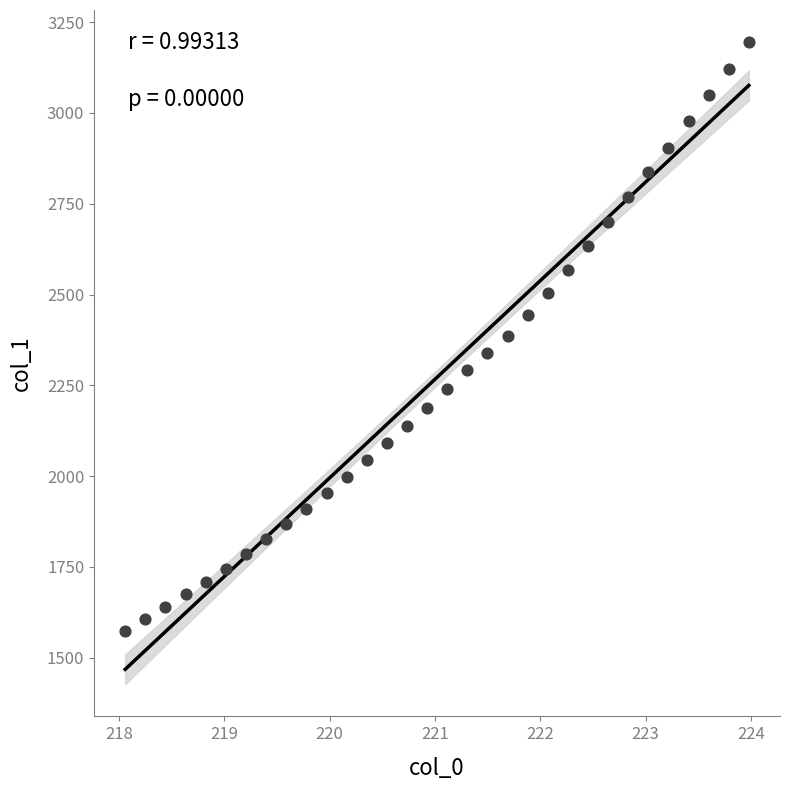

What is the range of Y values (max minus min)?

1621.3